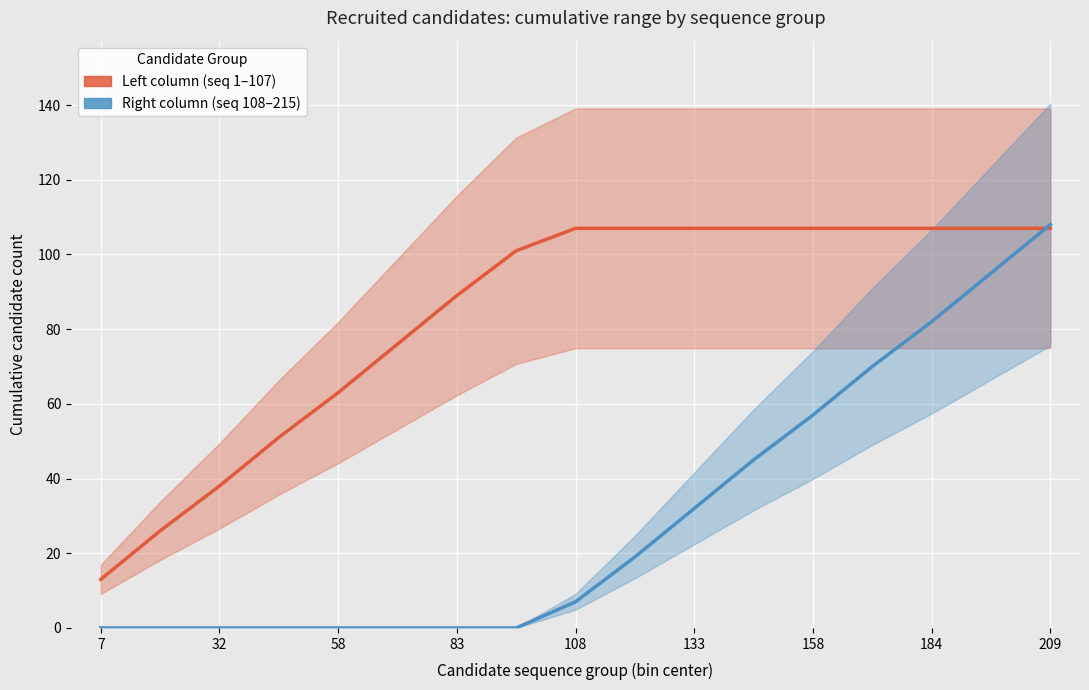

True or false: Right column (seq 108–215) has more than 1 points higher than both neighbors.

False